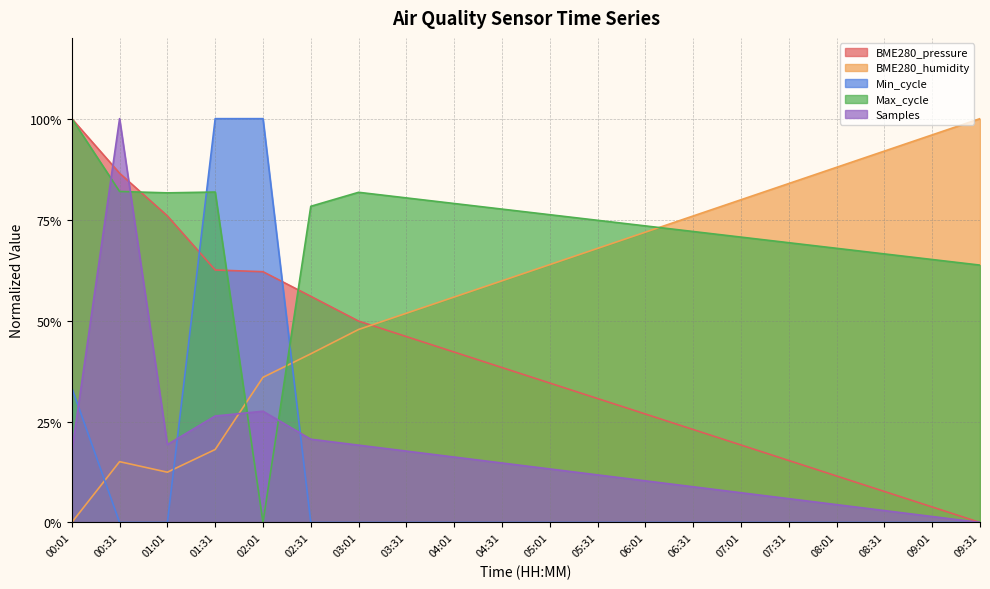

Rank the categories by Max_cycle value from lowest to highest.

02:01, 09:31, 09:01, 08:31, 08:01, 07:31, 07:01, 06:31, 06:01, 05:31, 05:01, 04:31, 02:31, 04:01, 03:31, 01:01, 03:01, 01:31, 00:31, 00:01